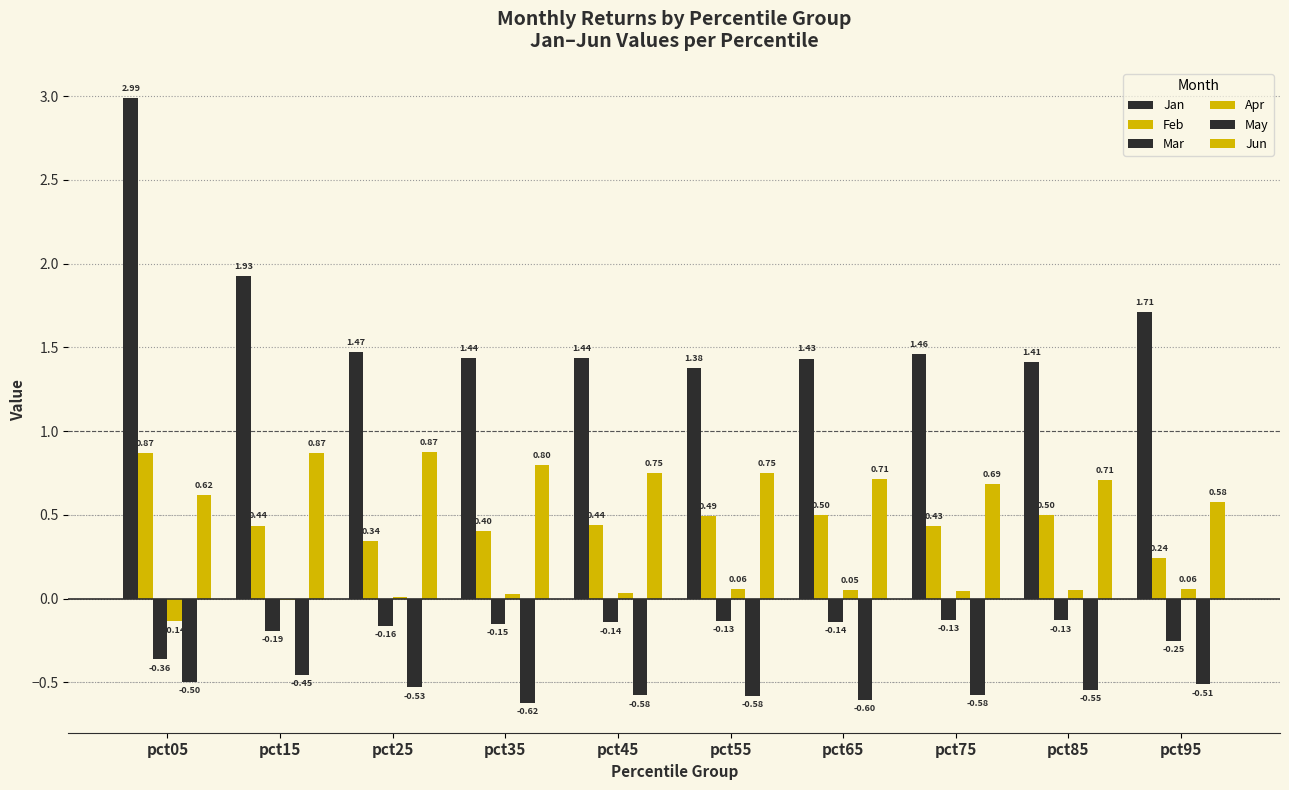

How many data points does each series have?

10